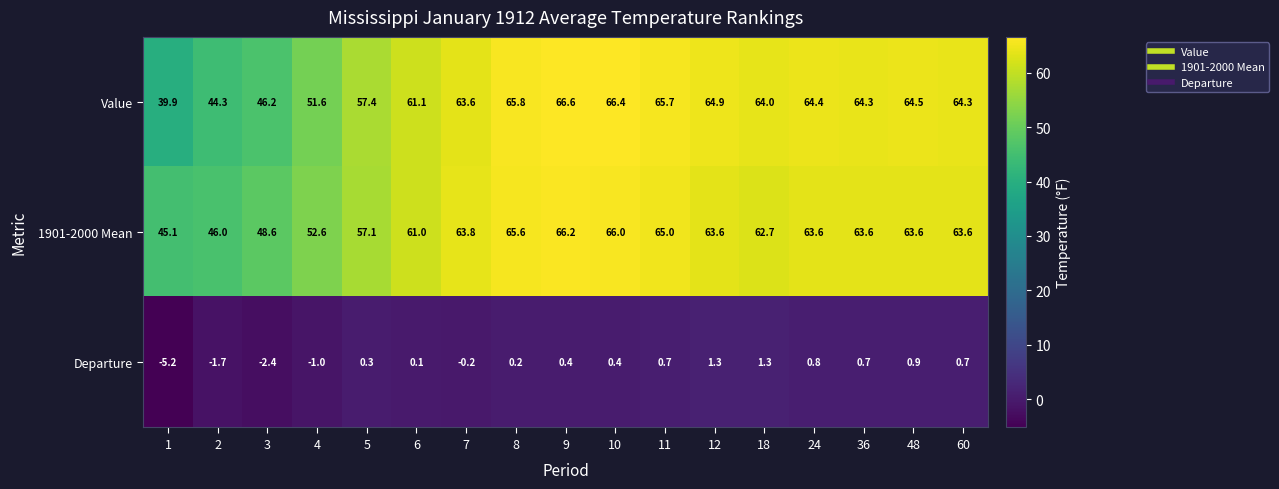

The value of Departure at 3 is -0.6. True or false?

False